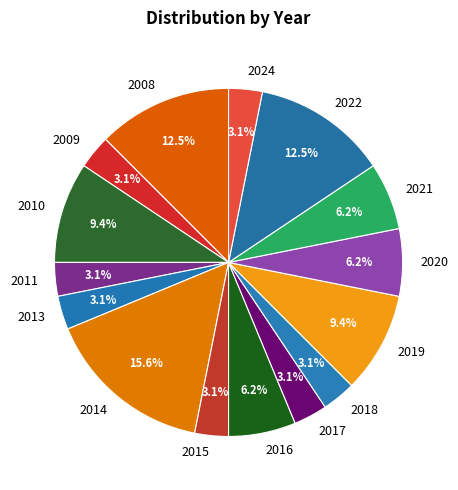

What is the ratio of the value at 2022 to the value at 2011?

4.0